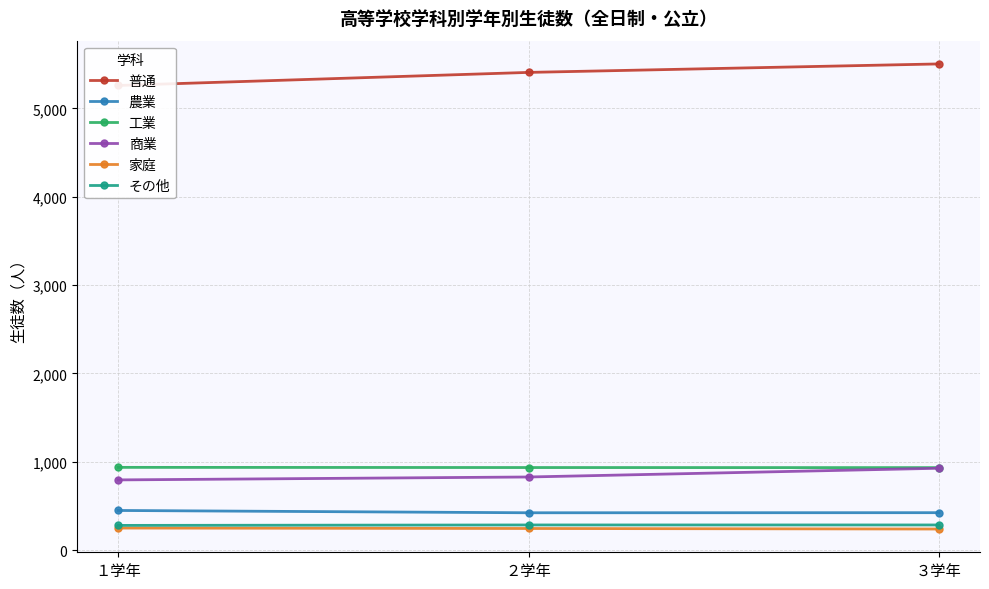

What is the total value across all series at ３学年?

8313